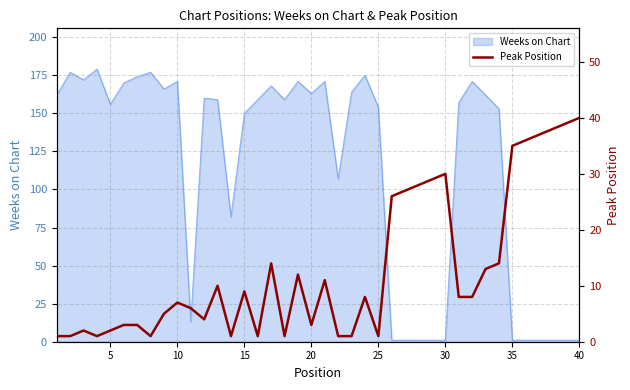

The Weeks on Chart series shows 233 at 25. True or false?

False